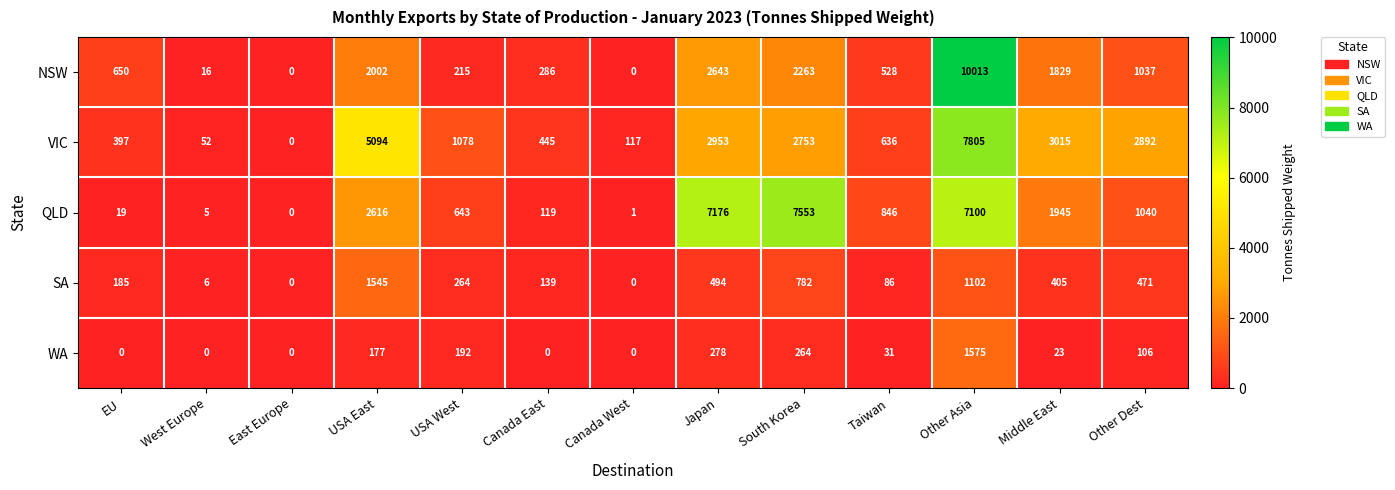

At which label does QLD first exceed 846?

USA East